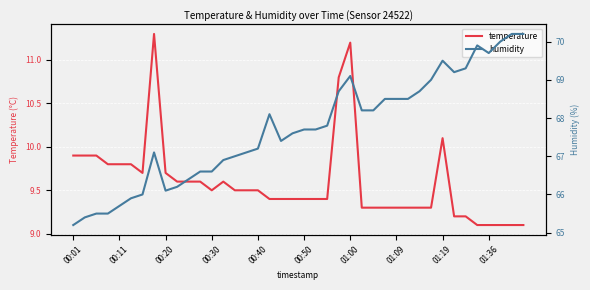

True or false: temperature and humidity intersect in this chart.

False